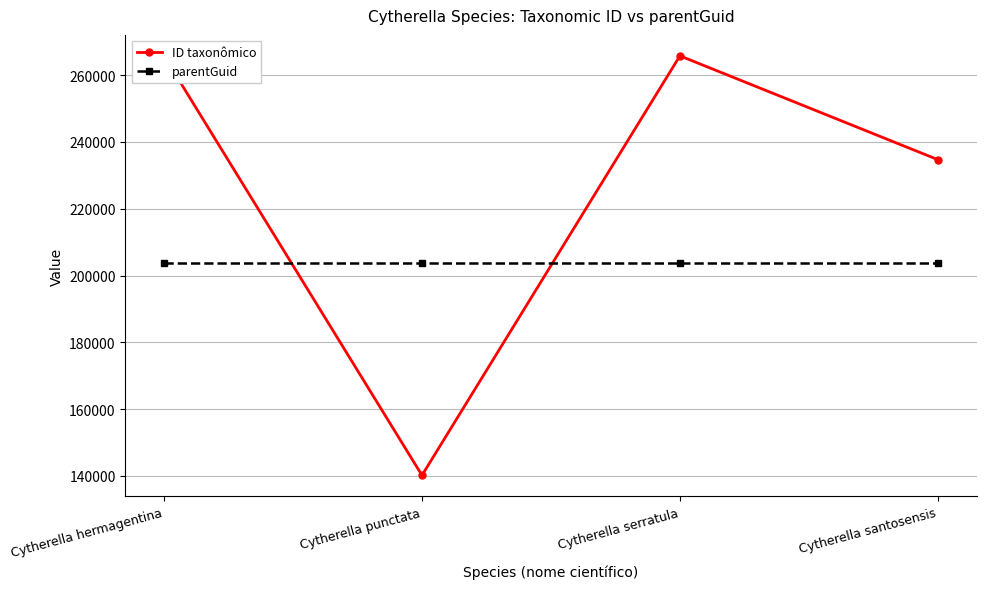

Does the chart have visible grid lines?

Yes